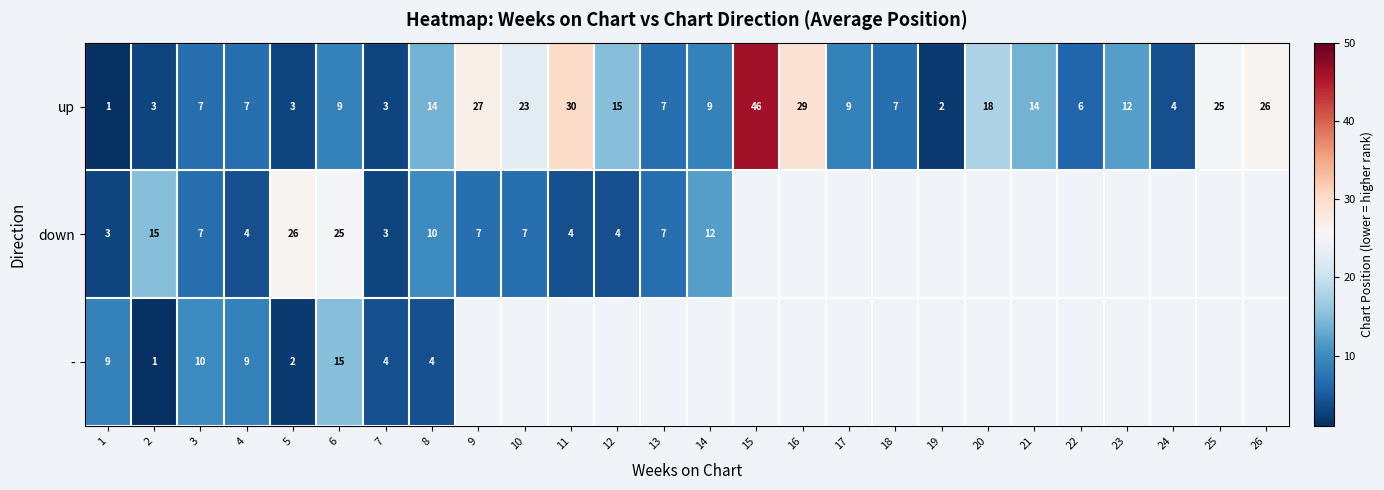

What is the total value across all series at 8?

28